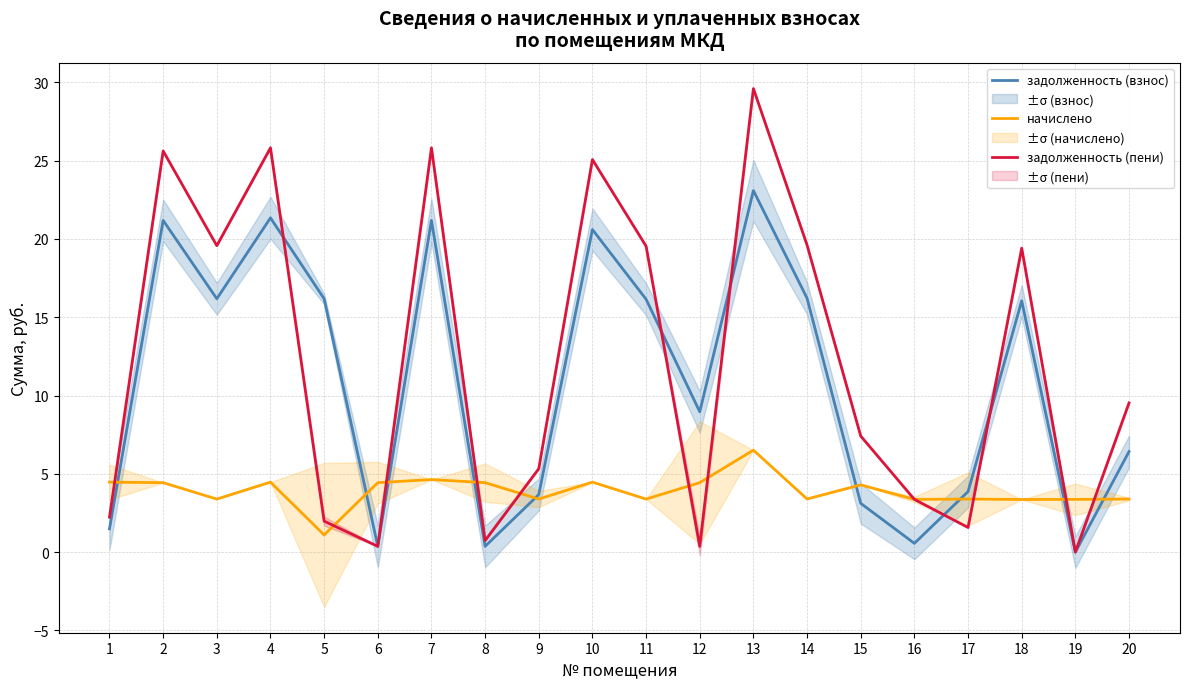

What are all the series names shown in the legend?

задолженность (взнос), начислено, задолженность (пени)